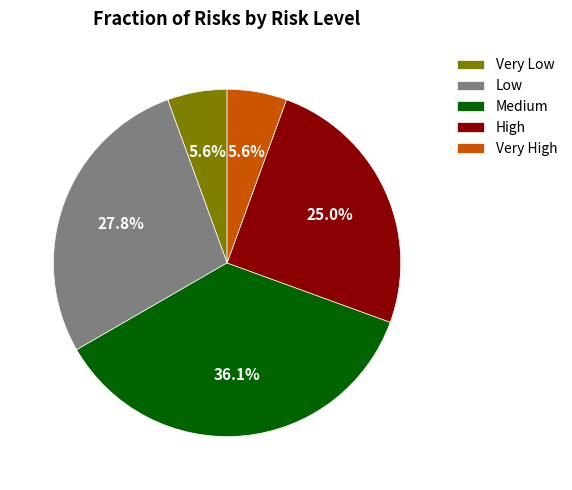

How many slices are in this pie chart?

5